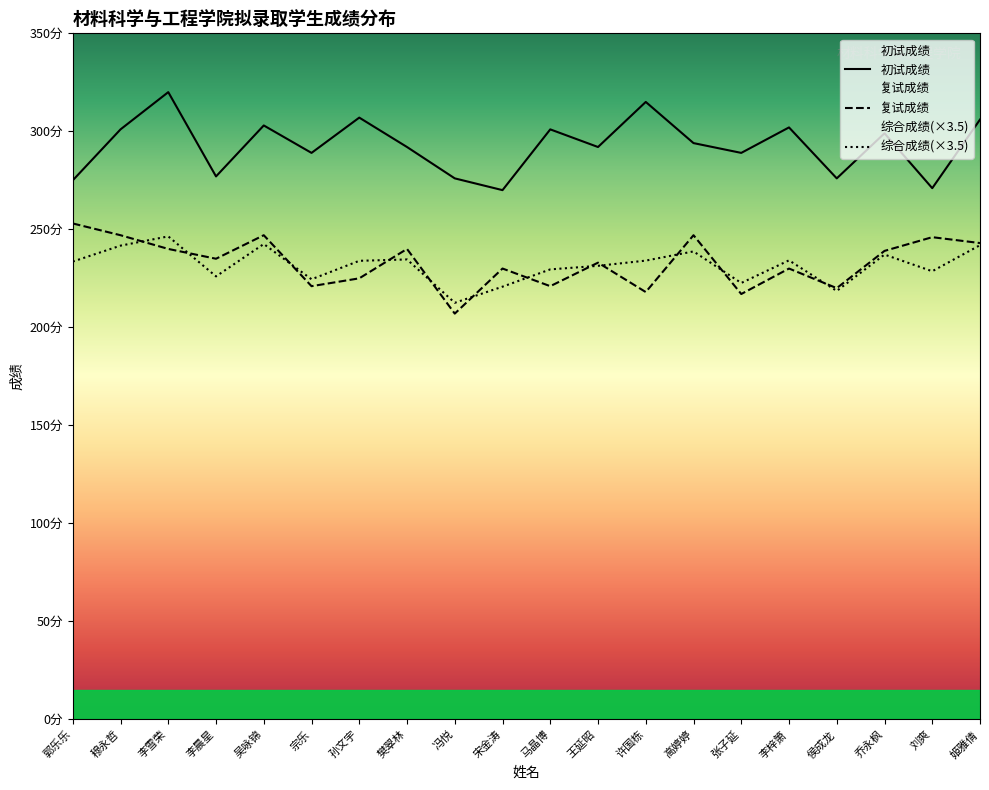

What is the spread (max minus min) of values at 王延昭?

60.6